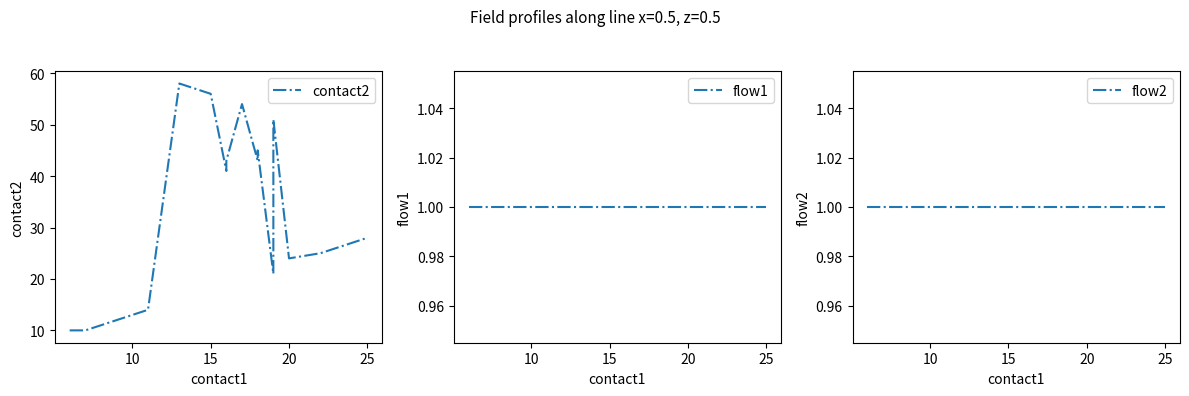

What are all the series names shown in the legend?

contact2, flow1, flow2